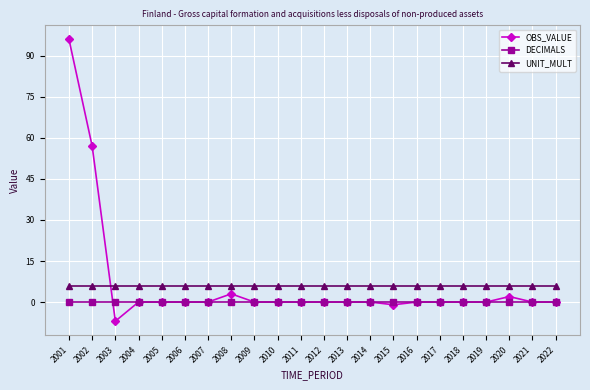

What is the spread (max minus min) of values at 2002?

57